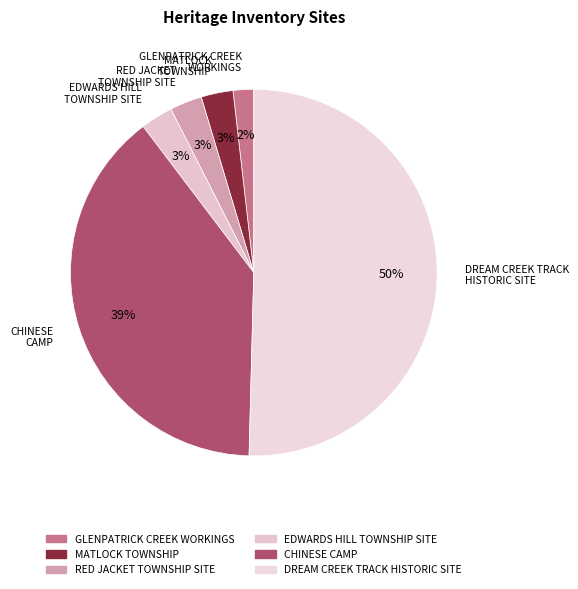

What is the largest slice in the pie chart?

DREAM CREEK TRACK HISTORIC SITE